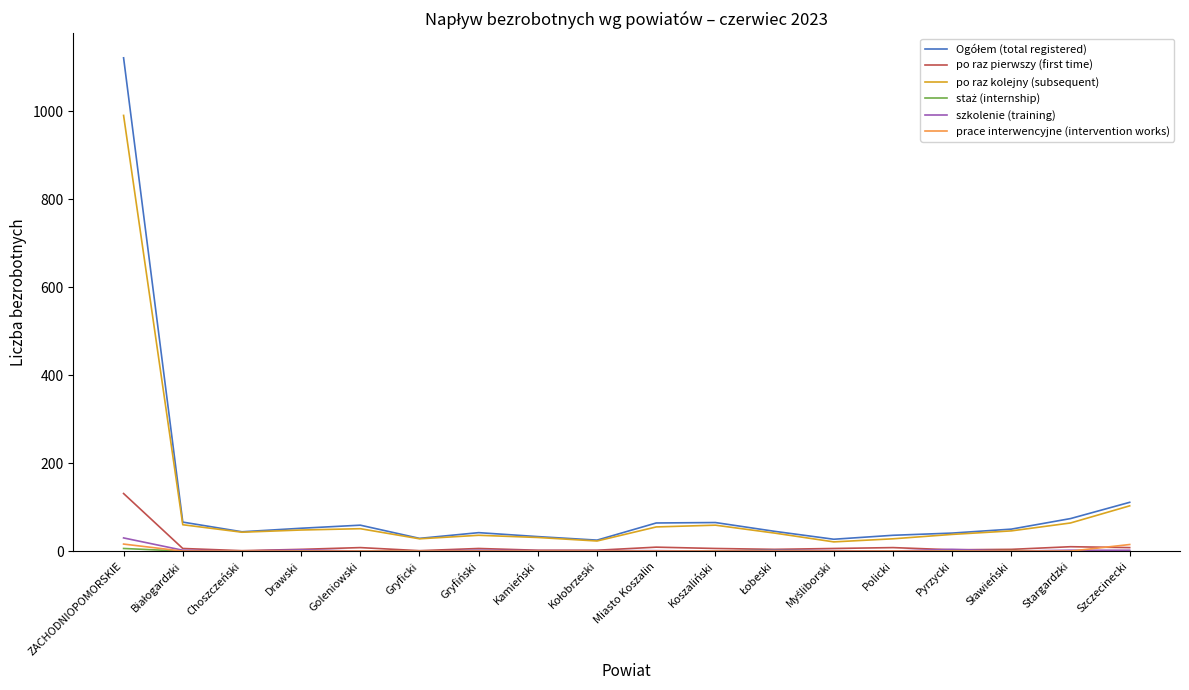

Is it true that po raz kolejny (subsequent) equals 51 at Goleniowski?

True